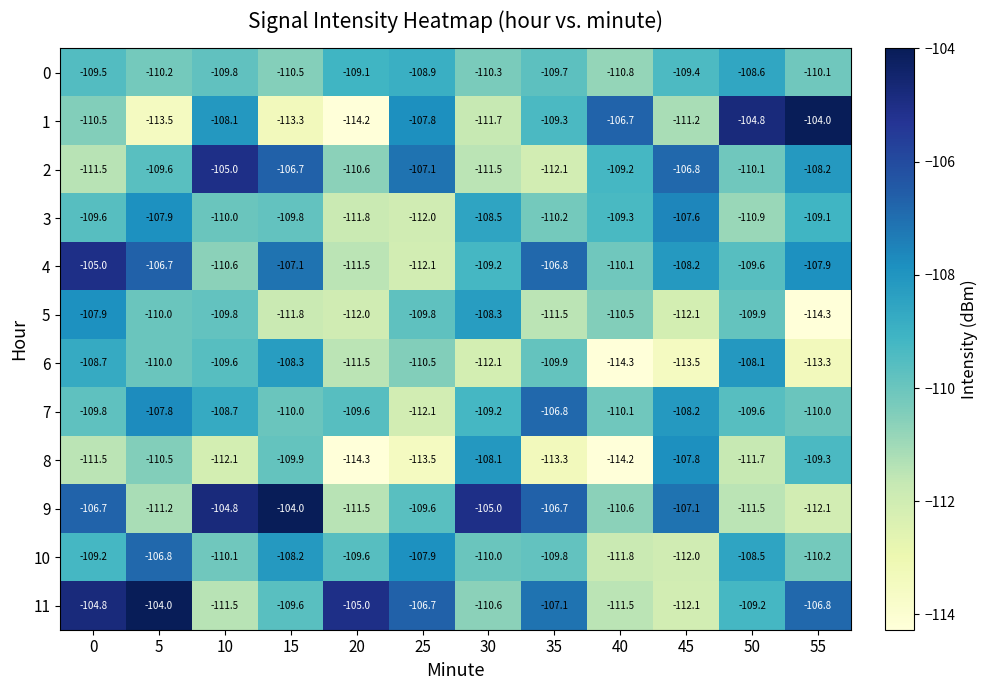

What is the average value of the 0 series?

-109.7